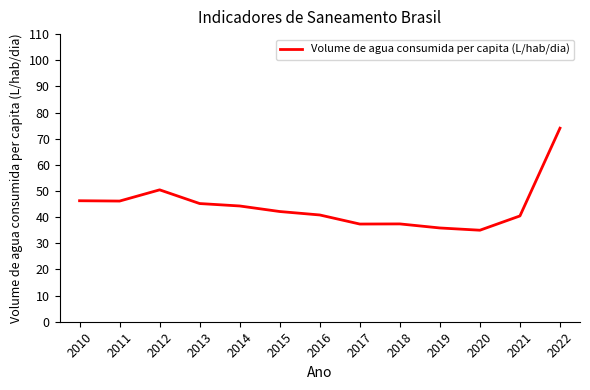

How many values exceed 42?

7